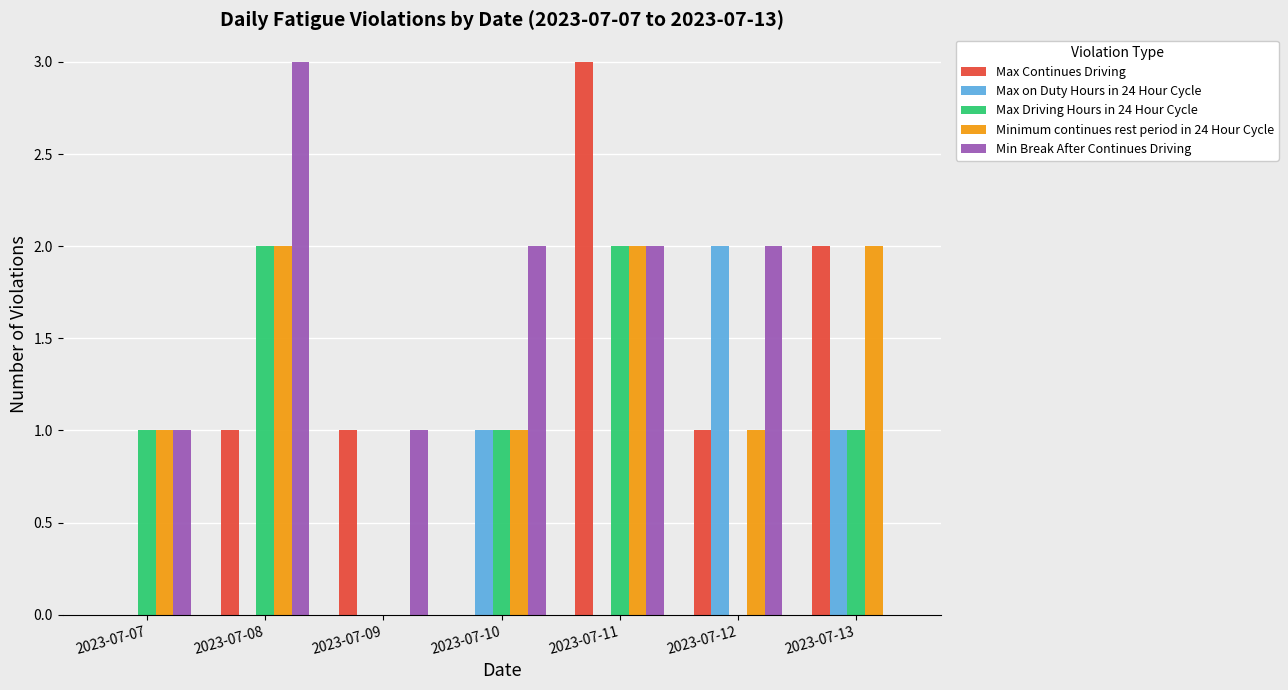

What is the greatest value displayed?

3